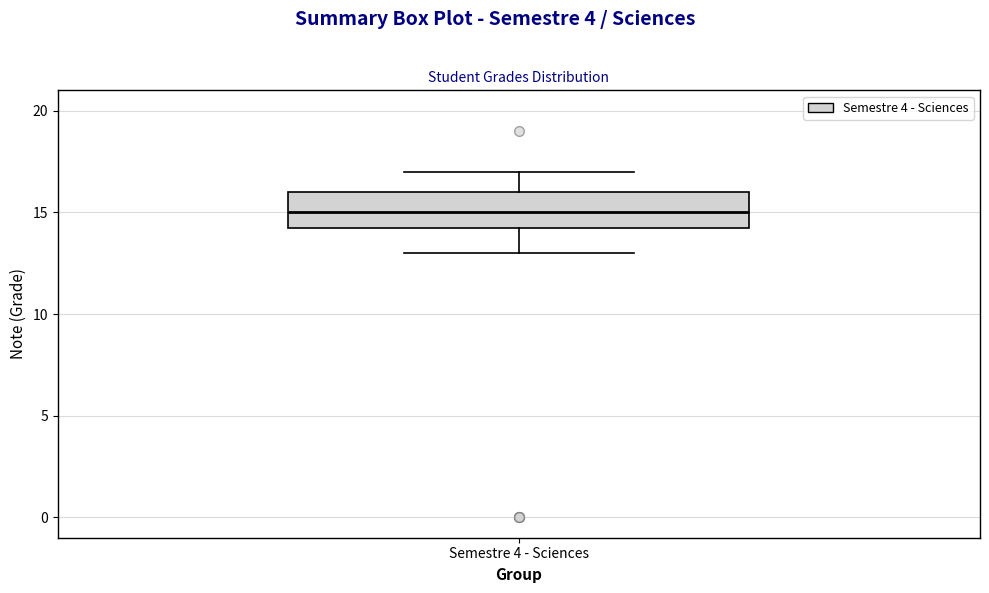

Read this box plot against the y-axis: the position of the median line, the range covered by the box, and the ends of both whiskers. The values are not printed on the chart, so give them approximately, as read against the axis.

median 15.0, box 14.5 to 16.0, whiskers 13.0 to 17.0